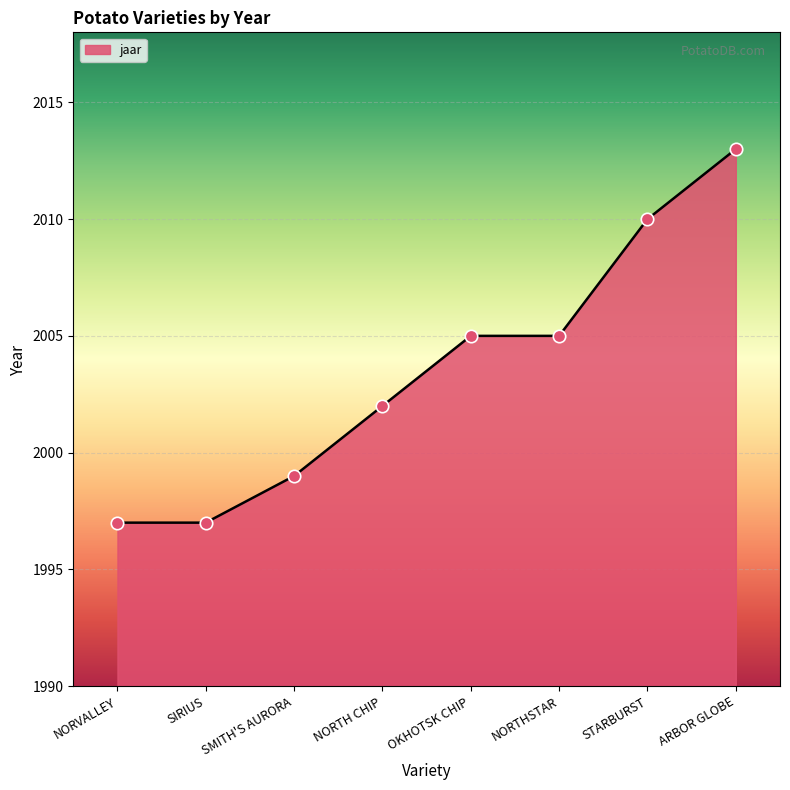

Approximately how many times larger is the value at NORVALLEY compared to STARBURST?

1.0